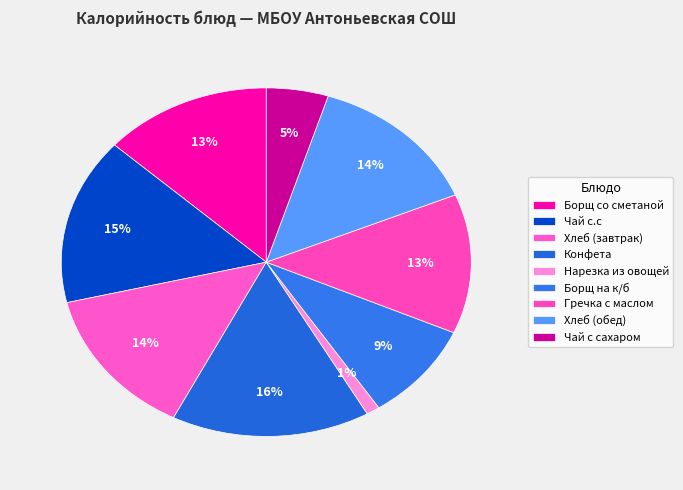

How many segments does this pie chart have?

9